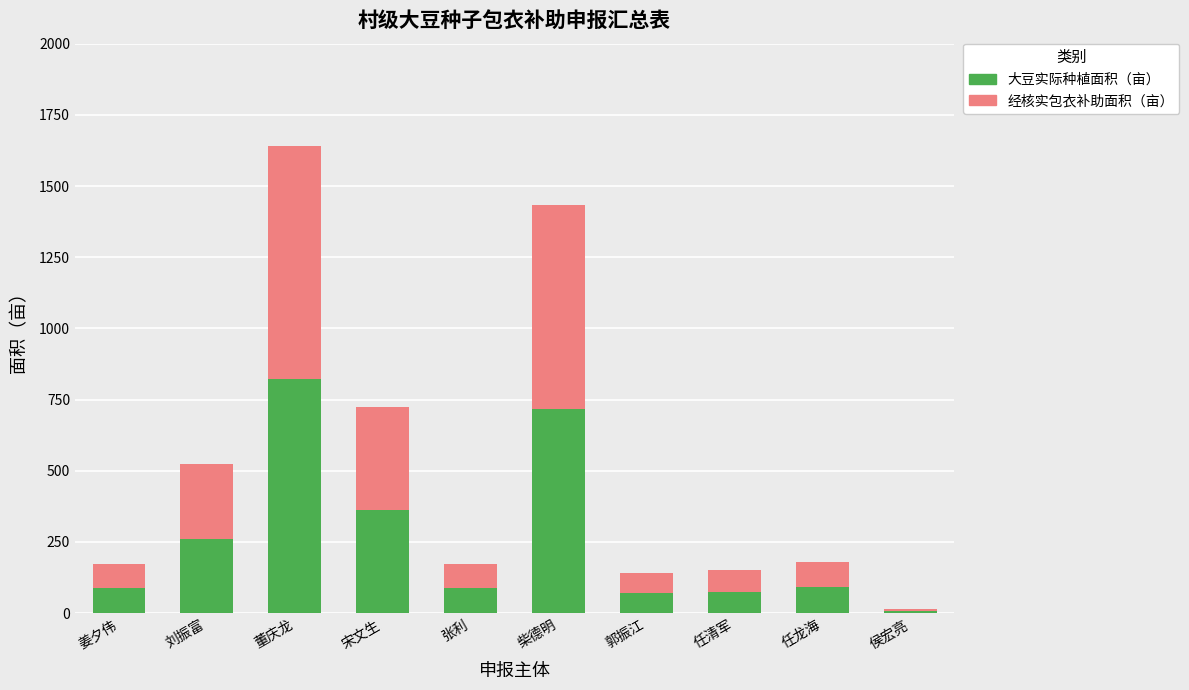

Is it true that 大豆实际种植面积（亩） equals 75.4 at 任清军?

True